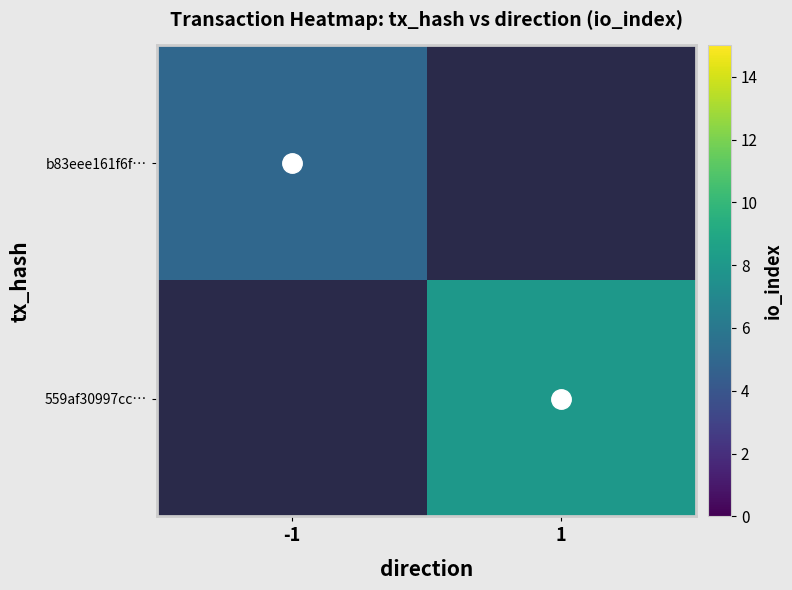

How many series are shown in this chart?

2